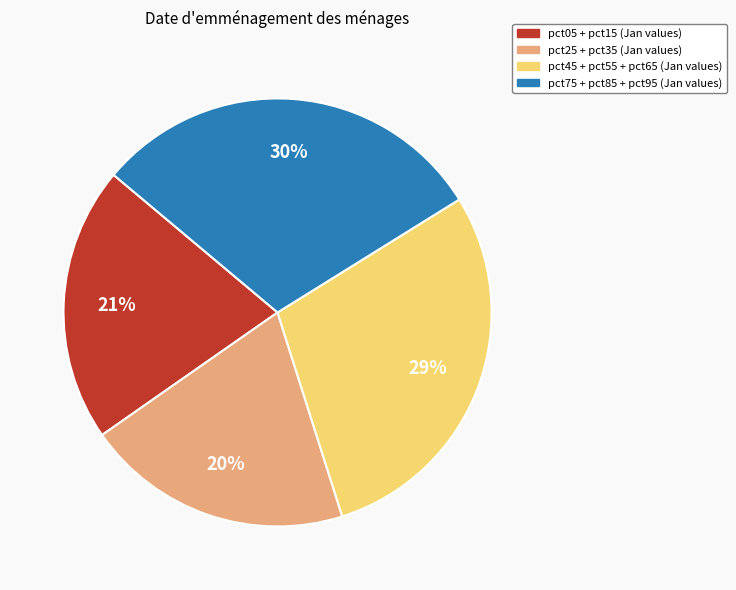

Is there a majority slice in this chart?

No